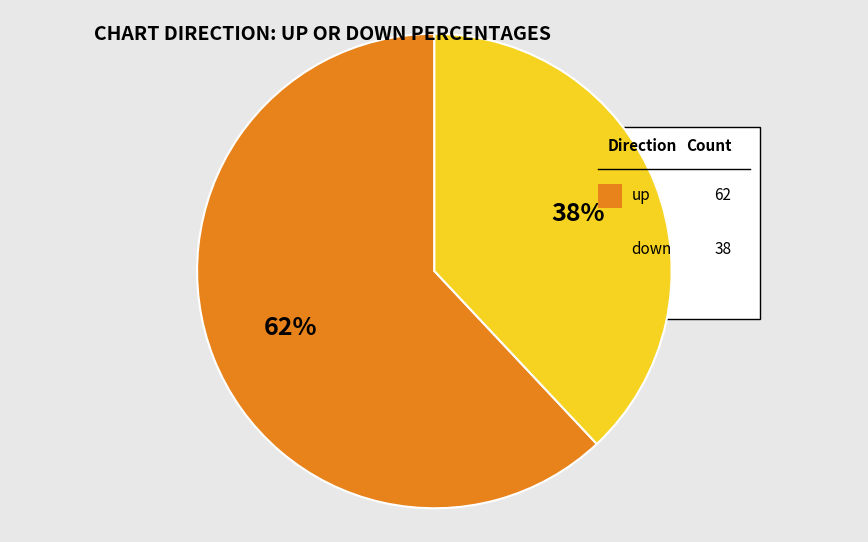

To the nearest percent, what is the difference between the largest and smallest slice percentages?

24%